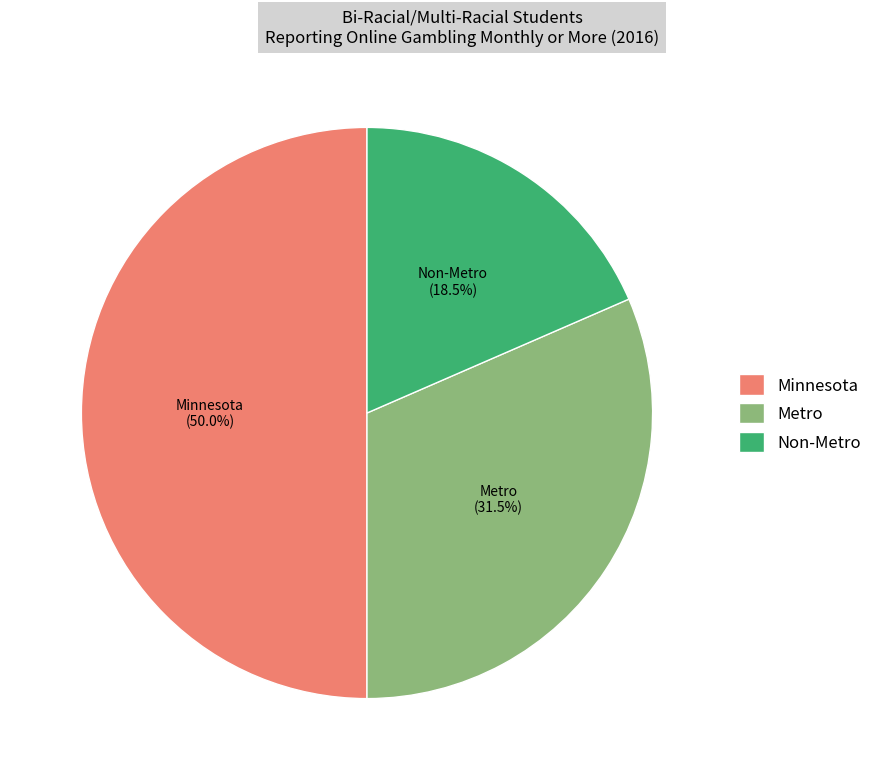

Does Non-Metro represent more than half of the total?

No